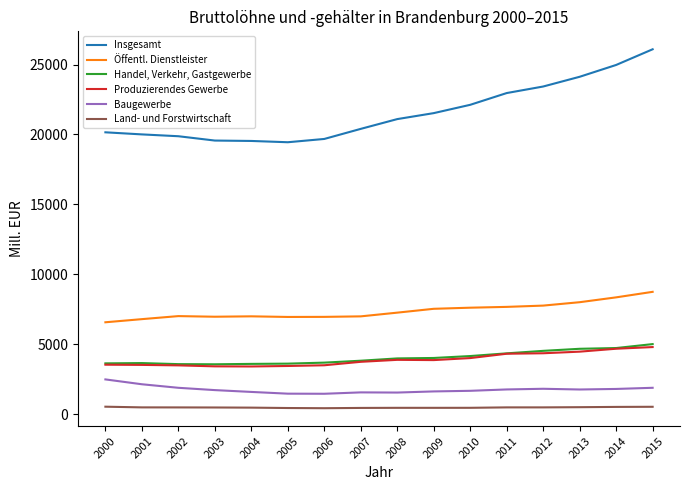

True or false: Insgesamt and Öffentl. Dienstleister cross at least once.

False